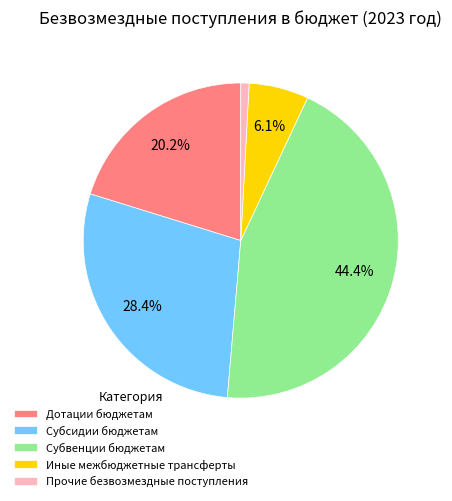

How many segments does this pie chart have?

5